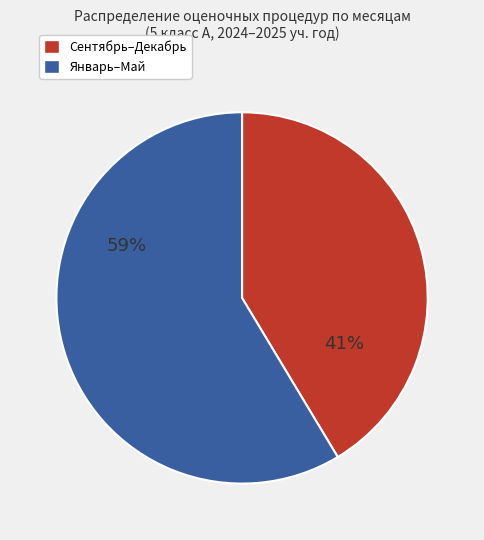

Is there a majority slice in this chart?

Yes